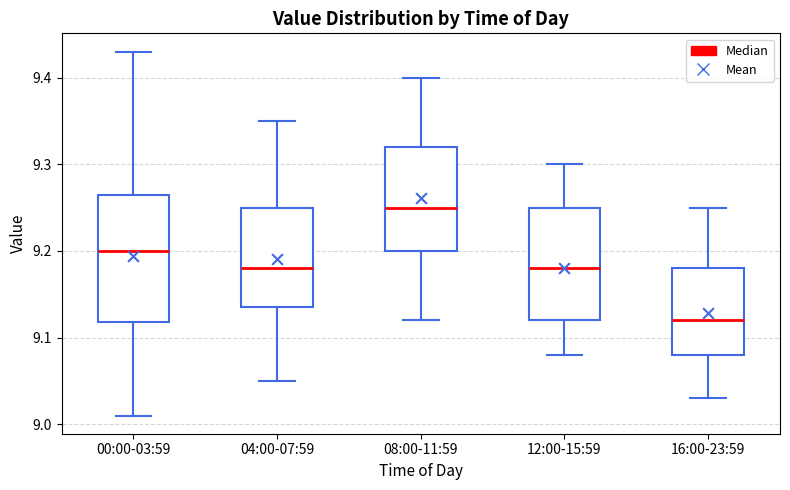

Where does the median line of the box for 08:00-11:59 sit on the y-axis? The values are not printed on the chart, so give them approximately, as read against the axis.

9.25